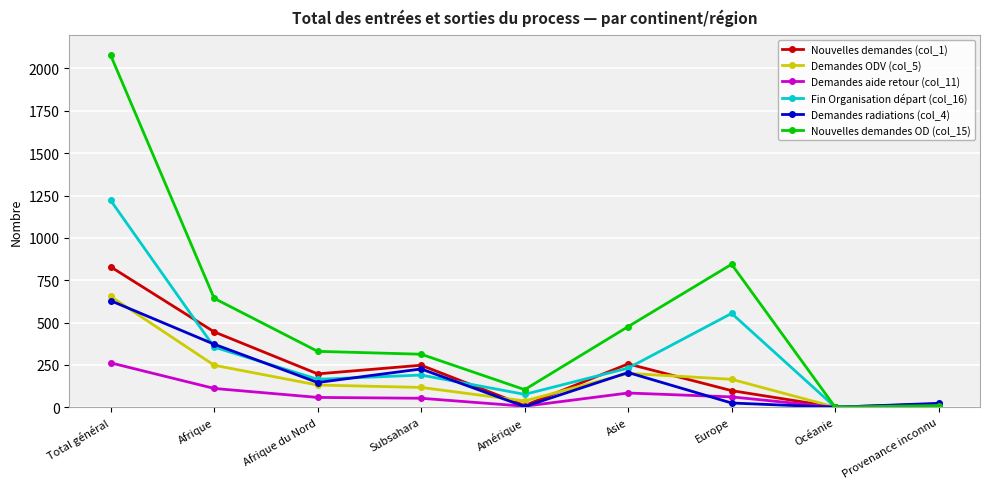

Which category has the highest value in the Demandes ODV (col_5) series?

Total général